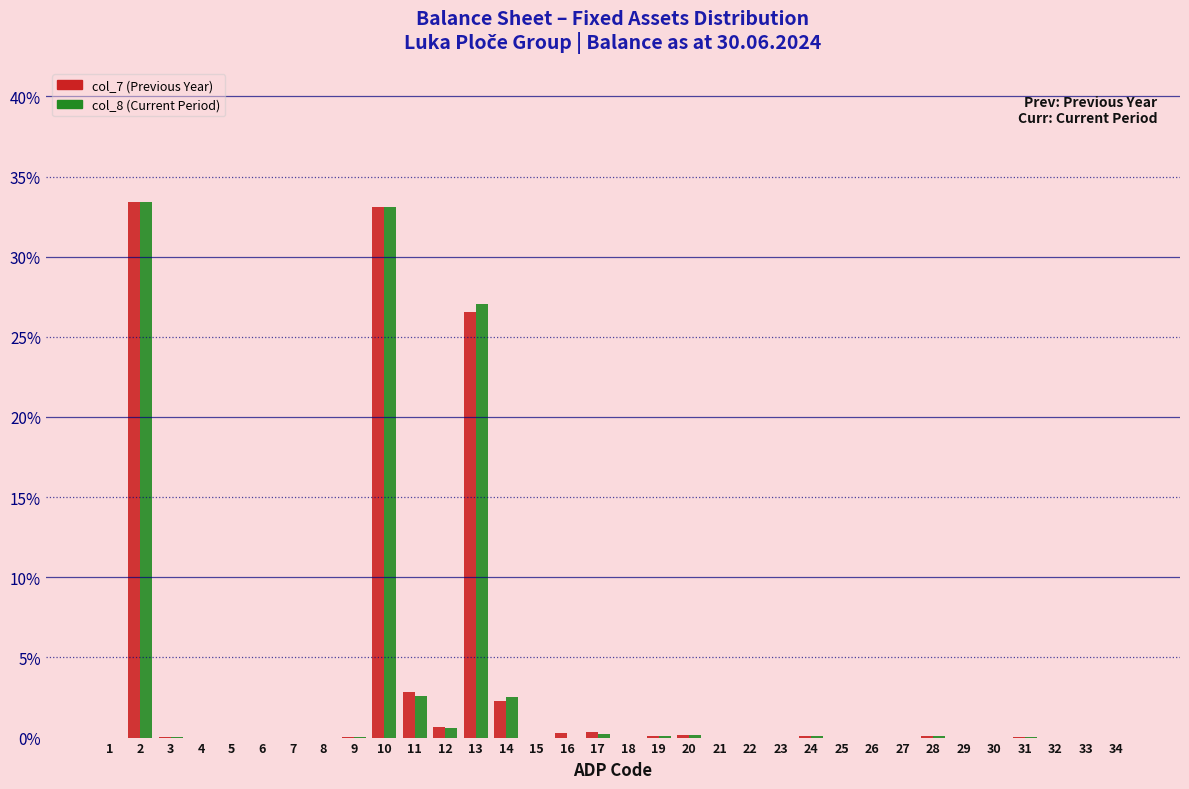

What is the sum of all col_7 (Previous Year) values?

100.0